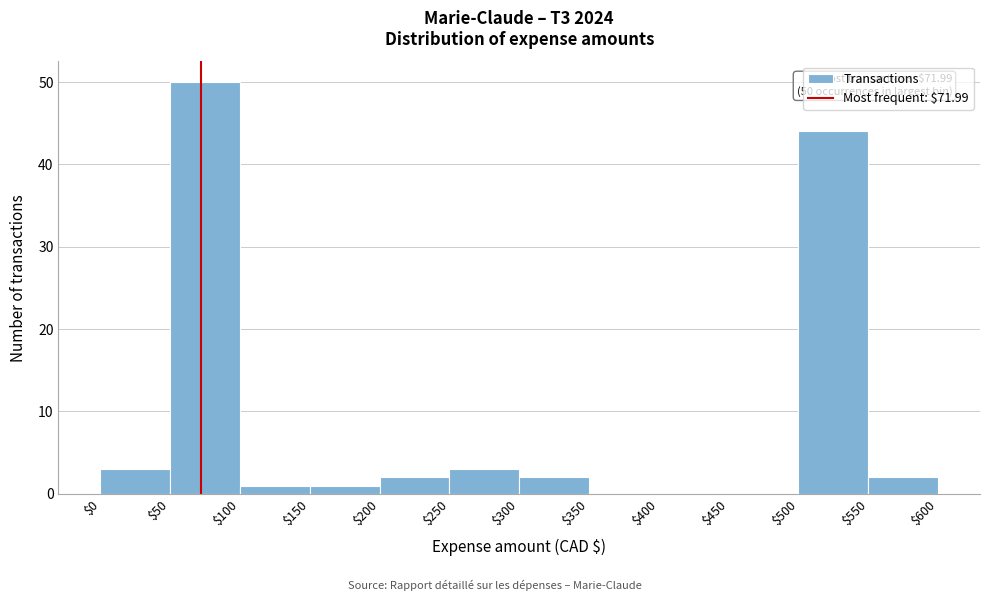

Which range on the x-axis has the tallest bar?

$50 to $100